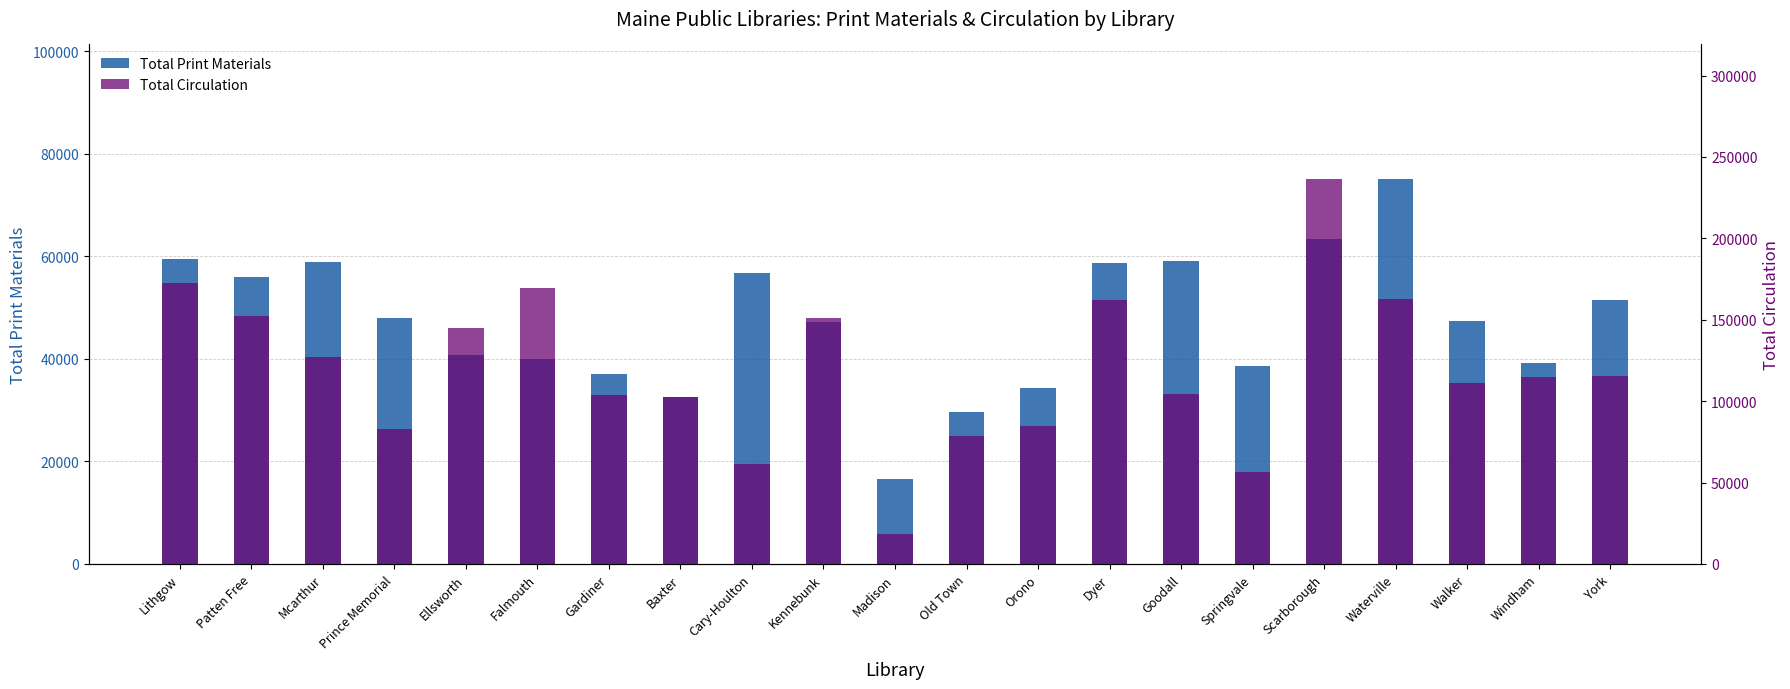

What is the difference between the maximum and minimum values in the Total Circulation series?

218128